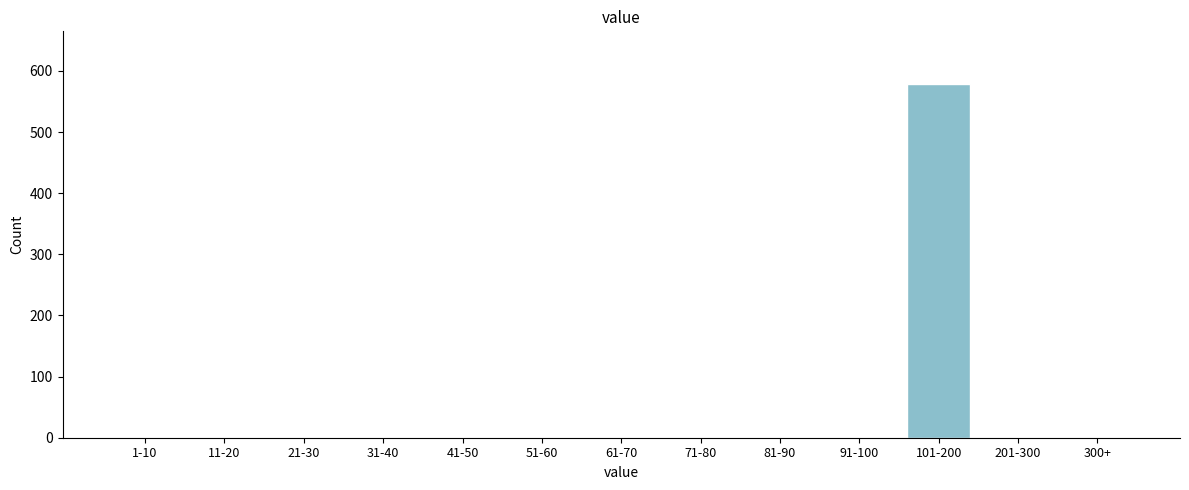

Reading left to right, what are all the values shown in this chart?

1-10=0	11-20=0	21-30=0	31-40=0	41-50=0	51-60=0	61-70=0	71-80=0	81-90=0	91-100=0	101-200=578	201-300=0	300+=0